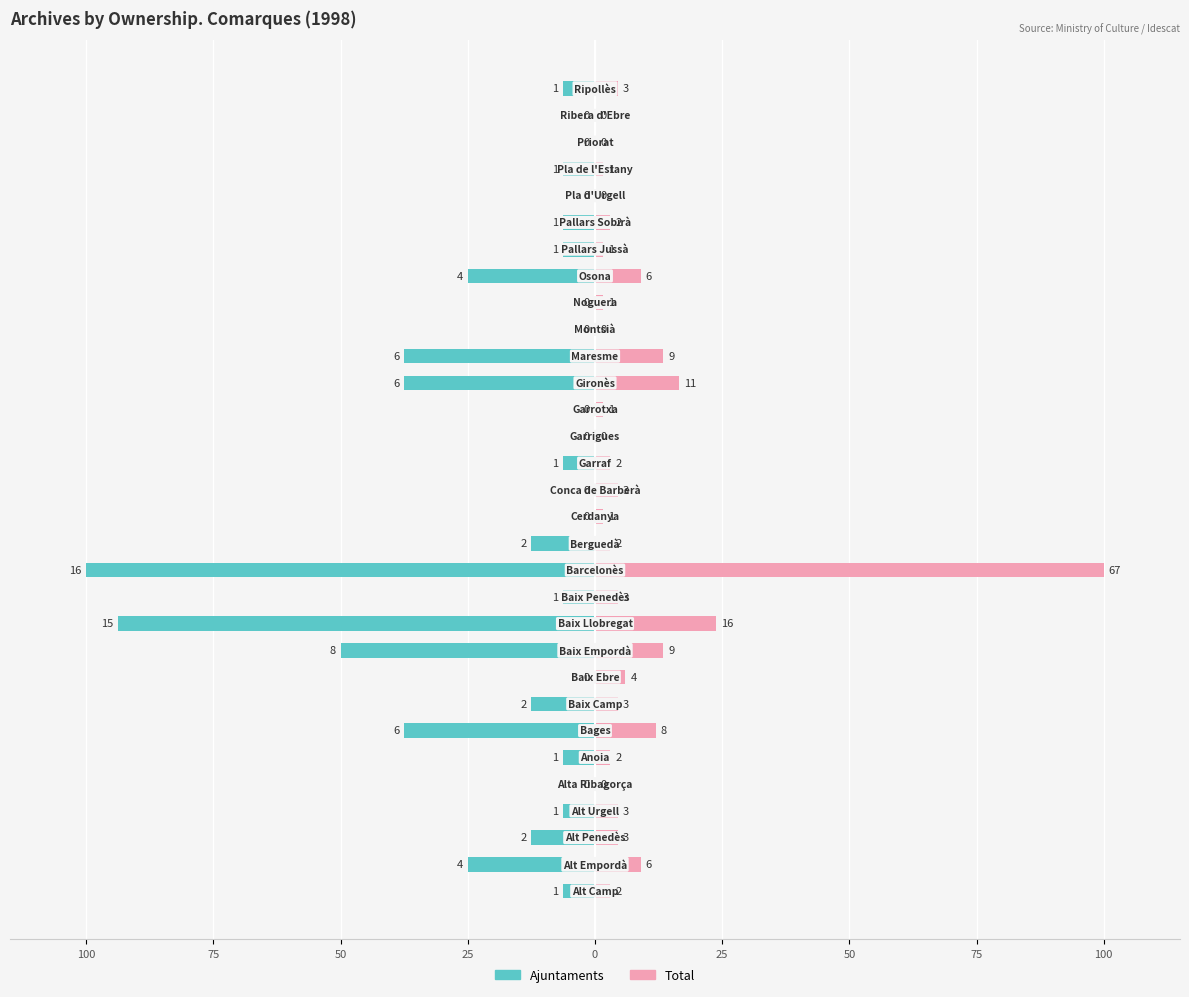

List the series in order of their overall mean, highest first.

Total, Ajuntaments